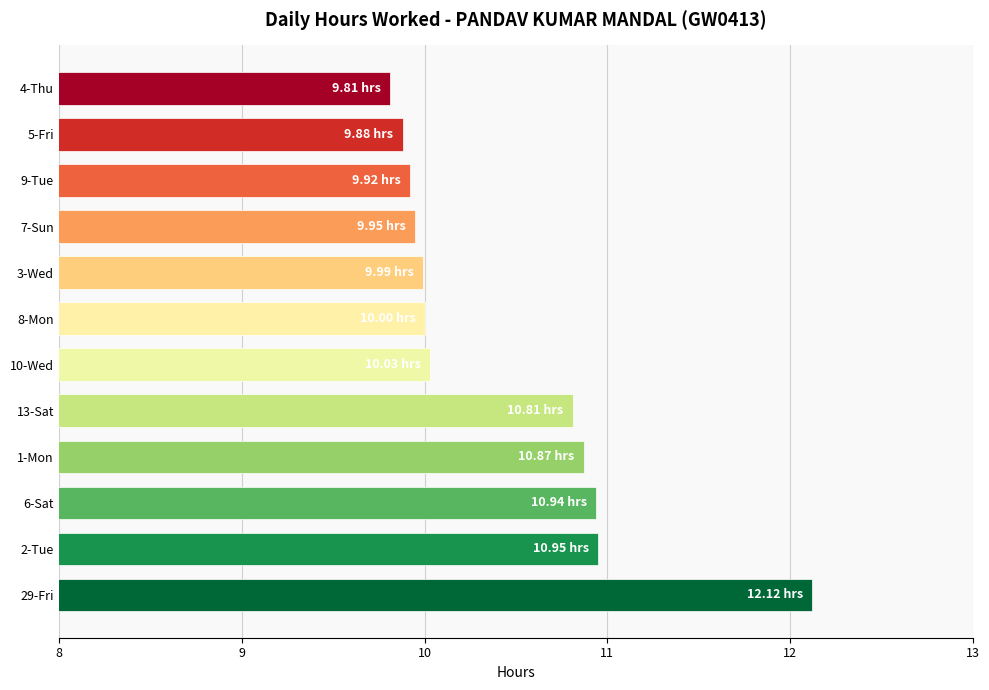

Approximately how many times larger is the value at 4-Thu compared to 9-Tue?

1.0